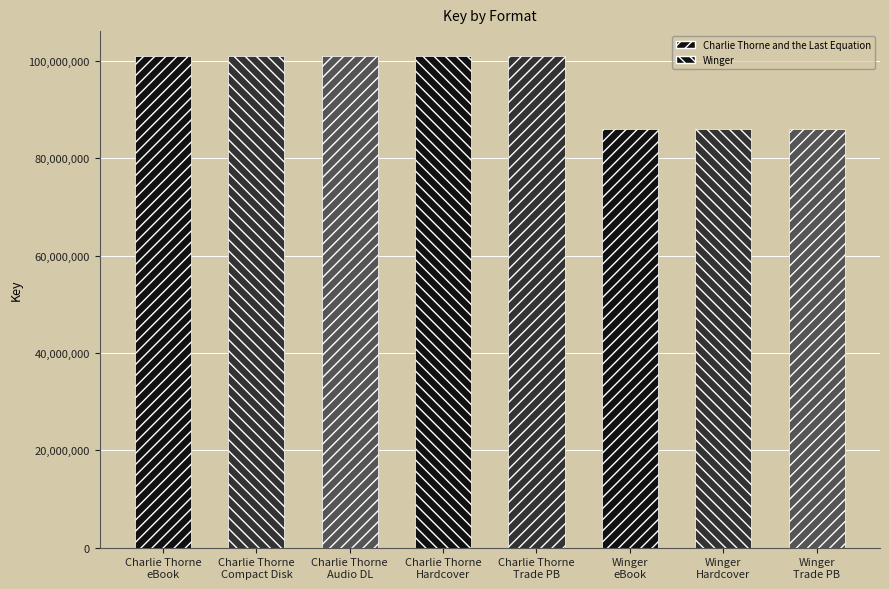

At which label is the value closest to 93524547?

eBook (Charlie Thorne)